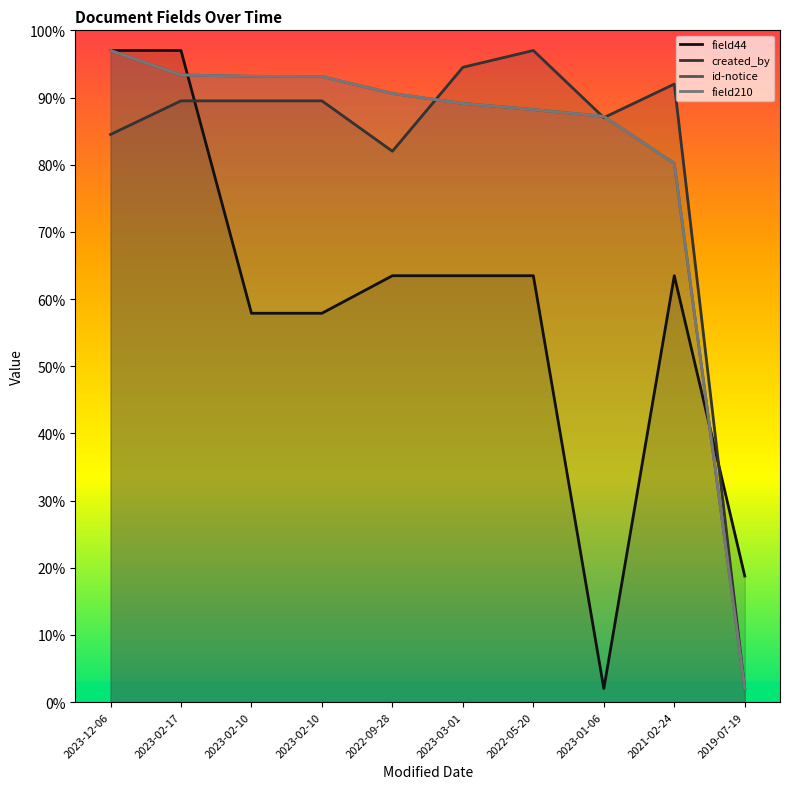

Does the chart have visible grid lines?

No